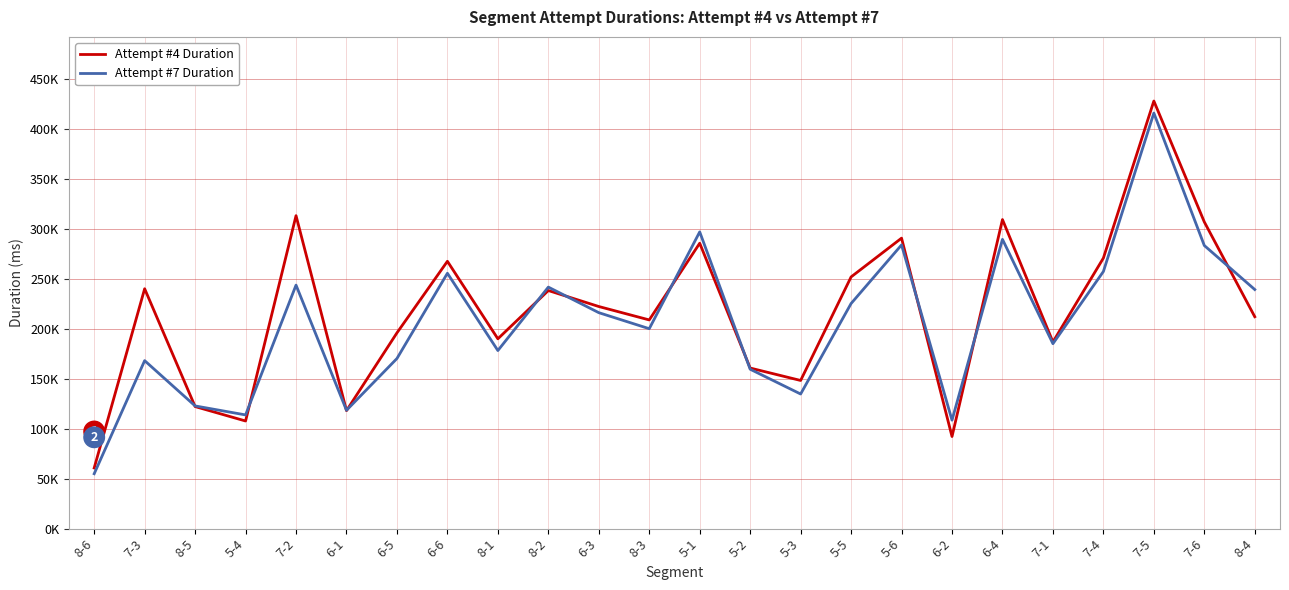

At which label does Attempt #7 Duration first exceed 216179?

7-2